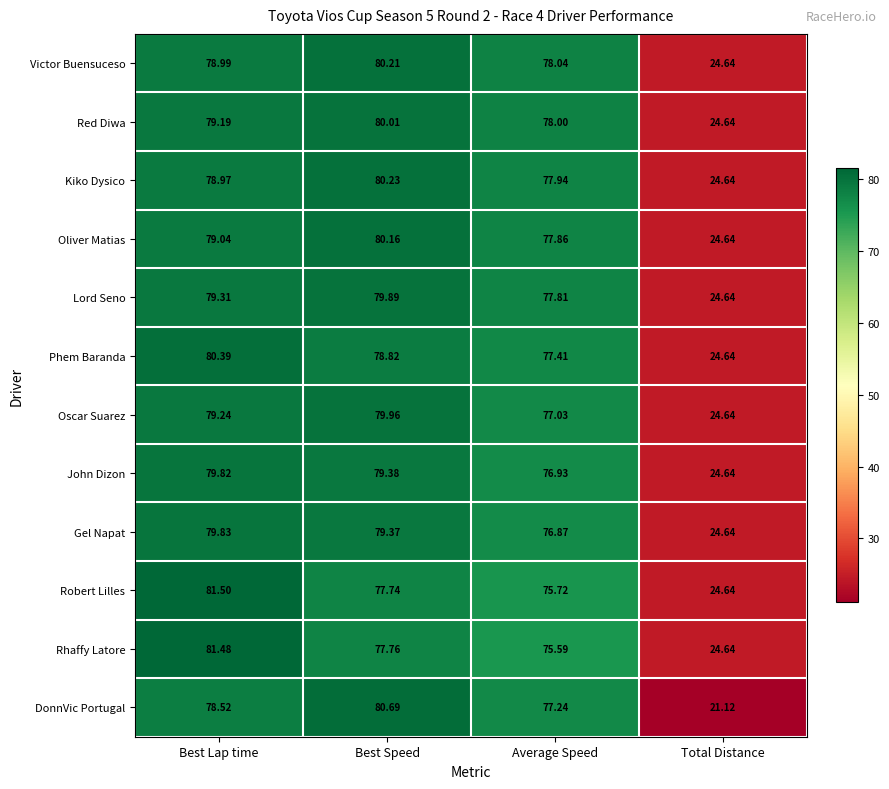

Rank the series by their maximum value, from highest to lowest.

Robert Lilles, Rhaffy Latore, DonnVic Portugal, Phem Baranda, Kiko Dysico, Victor Buensuceso, Oliver Matias, Red Diwa, Oscar Suarez, Lord Seno, Gel Napat, John Dizon